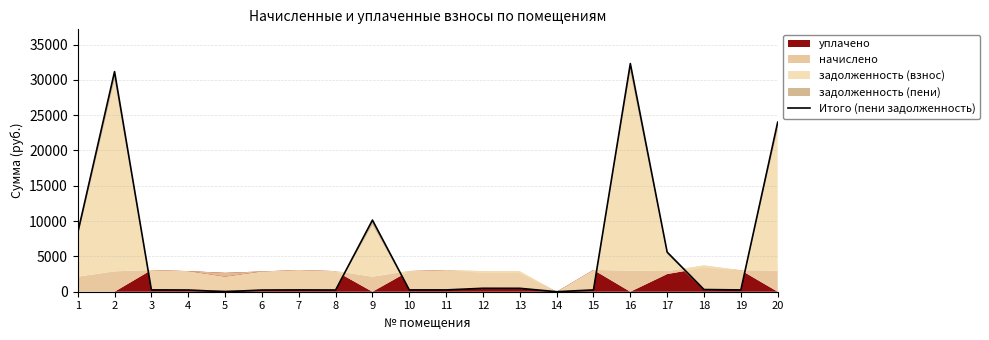

How many positive values are there?

18